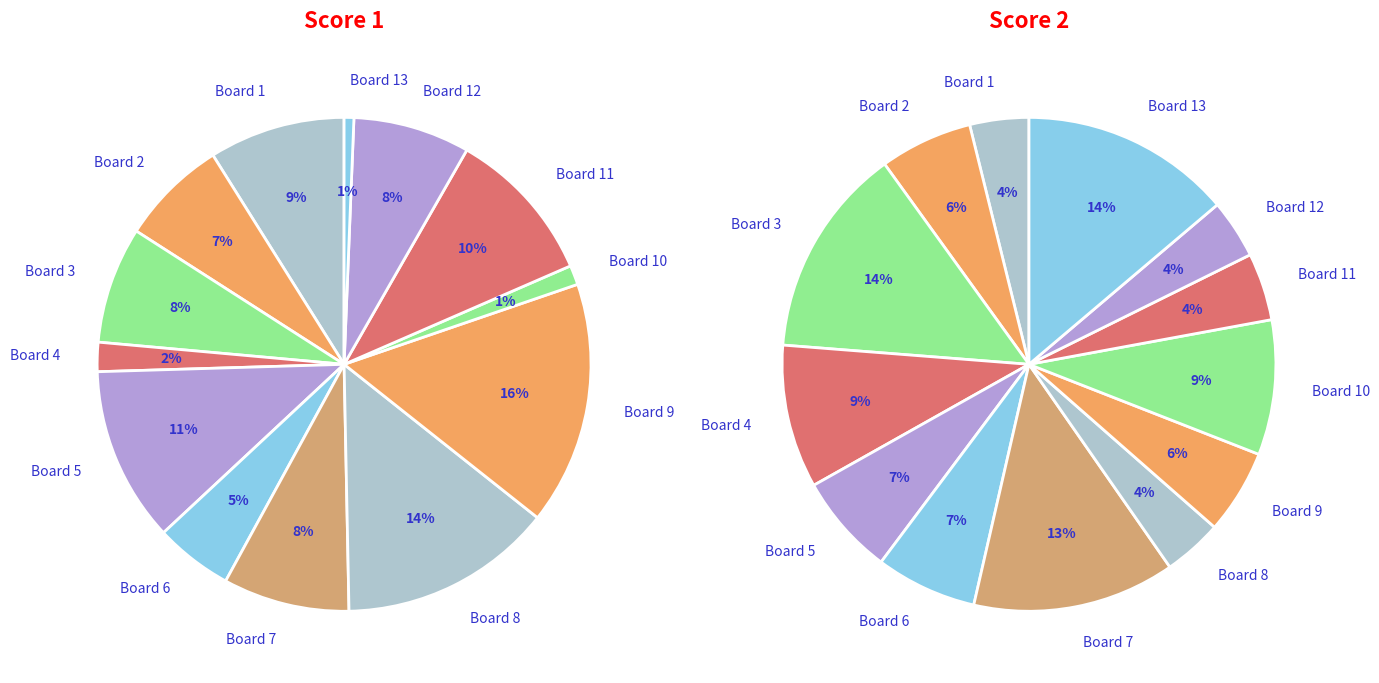

Between Board 11 and Board 6, which is larger?

Board 11